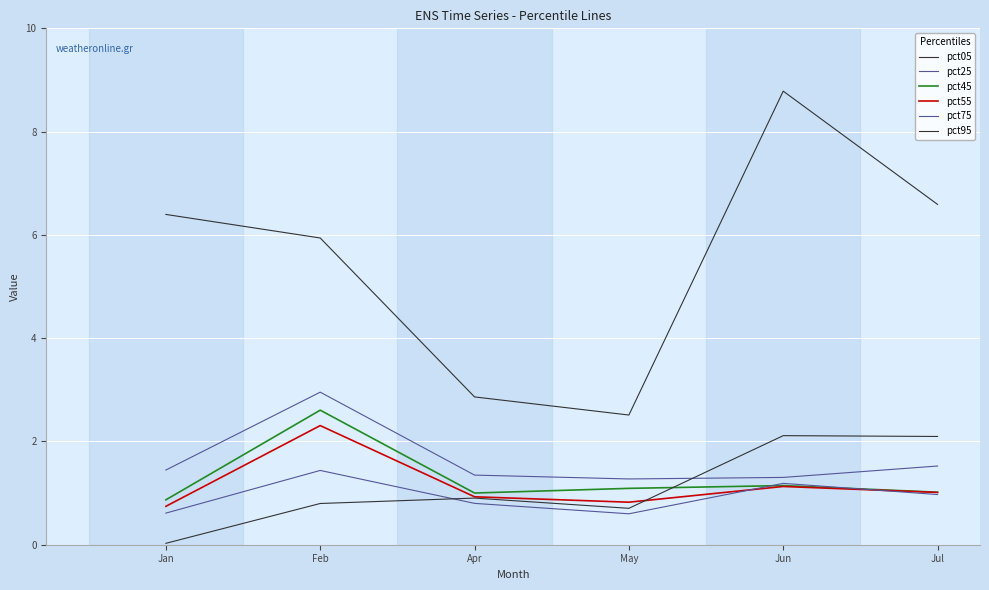

What is the label of the 3rd point from the right?

May